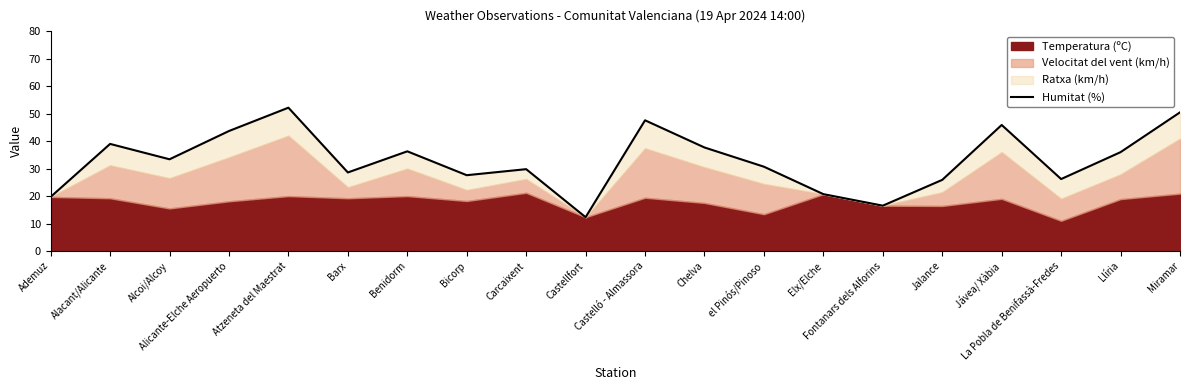

How many data points are above 33?

10